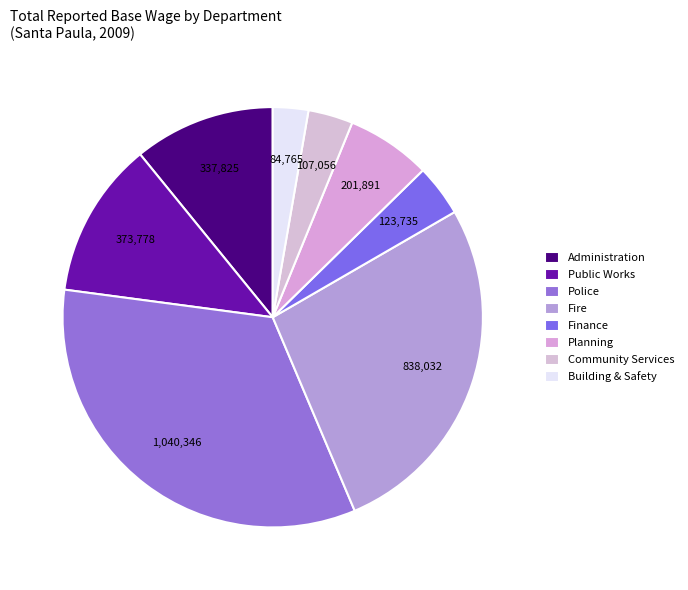

The Planning slice represents 13% of the pie. True or false?

False